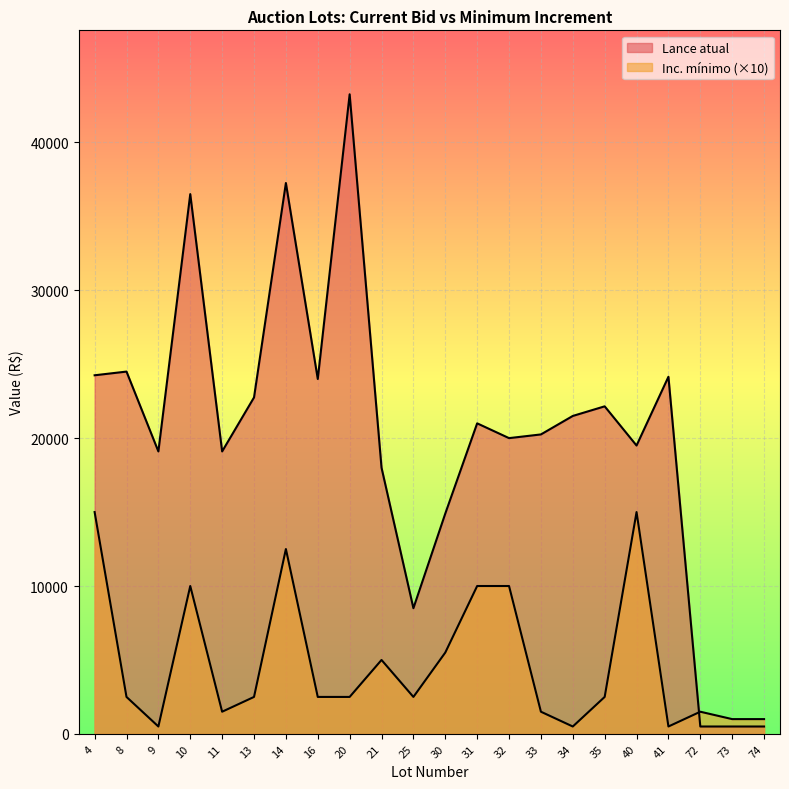

Where is the first local maximum for Inc. mínimo?

10